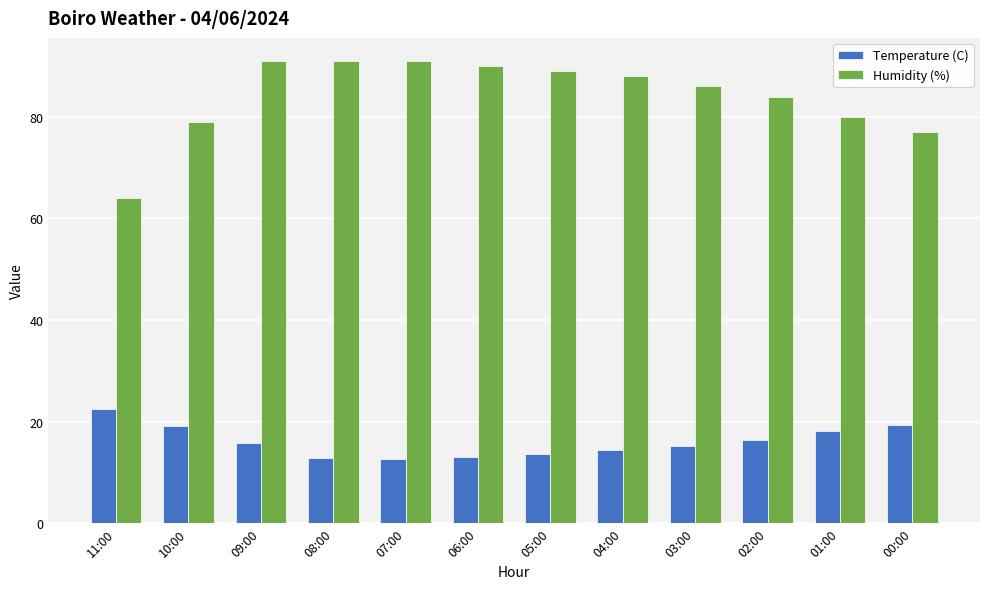

What is the maximum value for Temperature (C)?

22.5